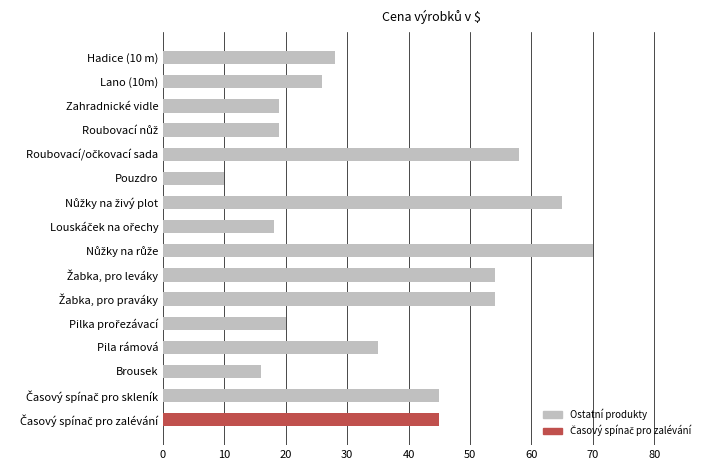

Which label corresponds to the smallest value in the chart?

Pouzdro